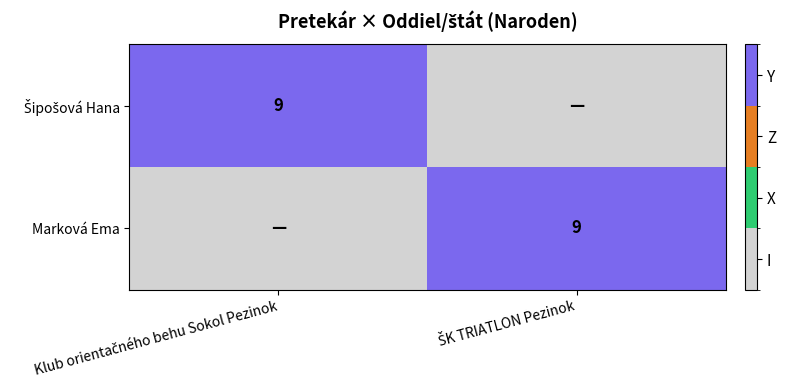

At how many categories does at least one series exceed 0?

2